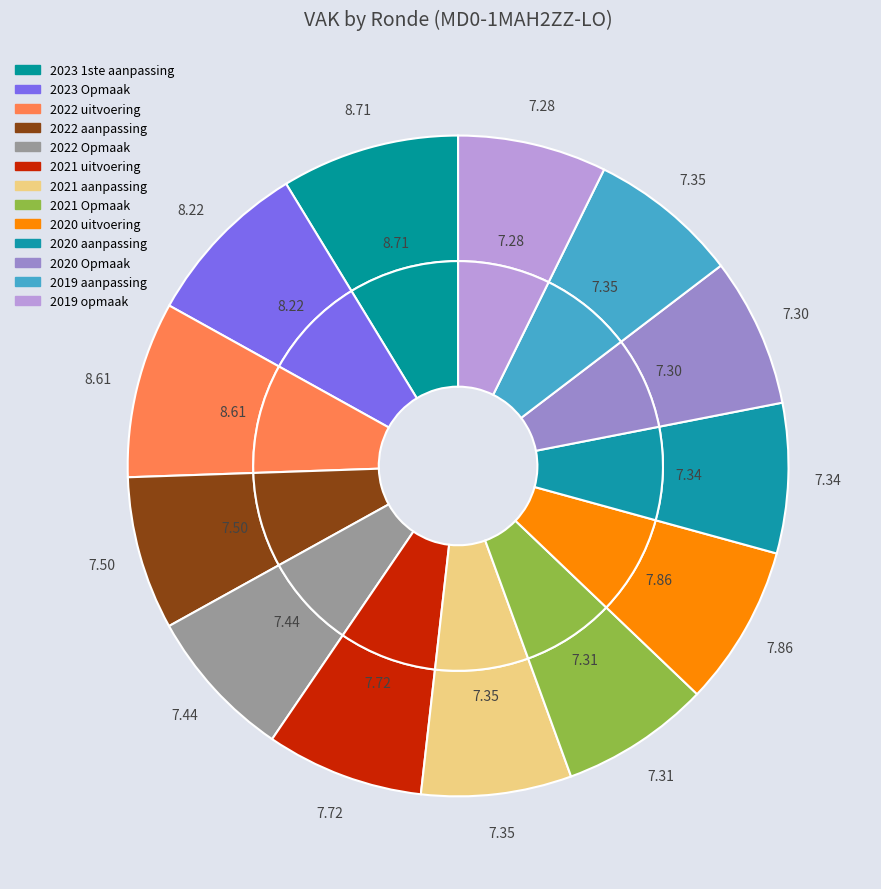

To the nearest percent, what is the average slice percentage?

8%